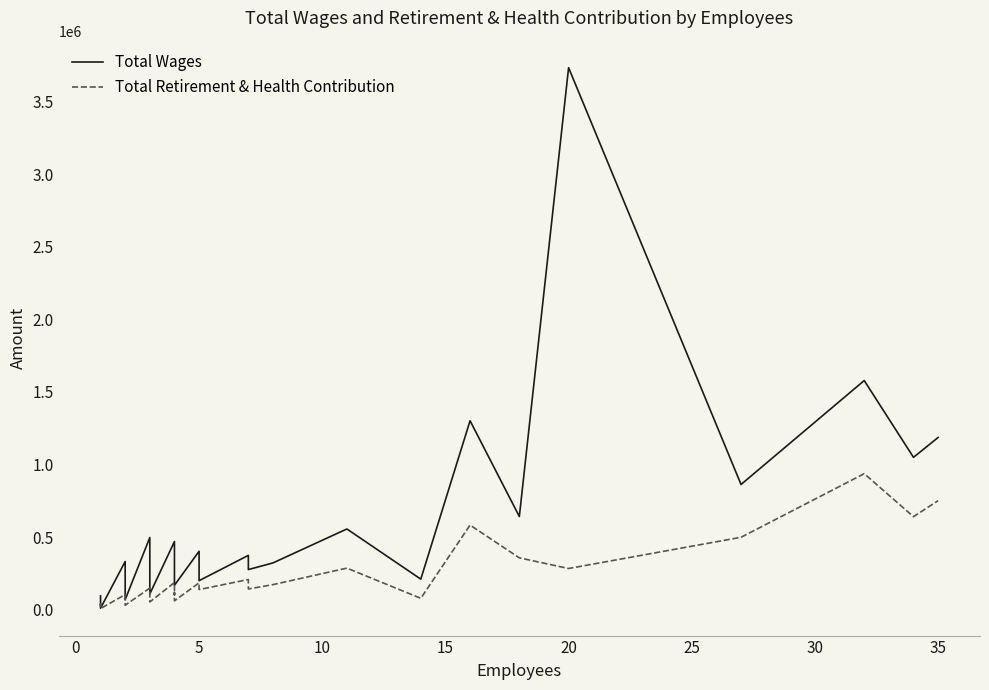

How many series are shown in this chart?

2